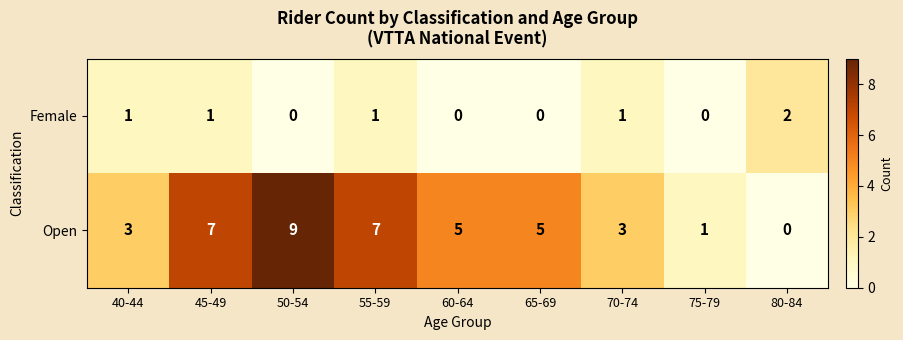

How many distinct data groups are displayed?

2